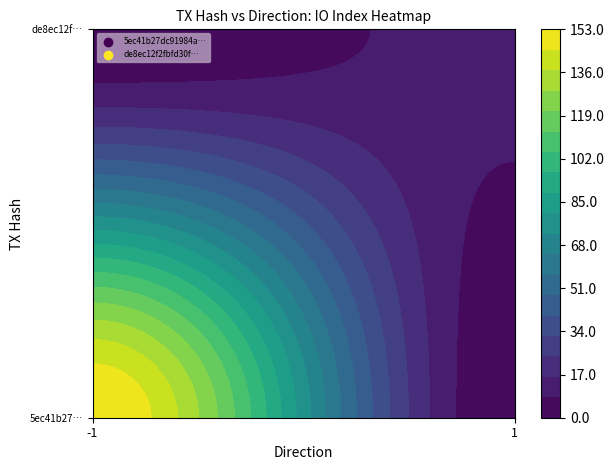

What is the sum of the de8ec12f2fbfd30f2061851c6b2b78fa443c22f values at direction and io_index?

12